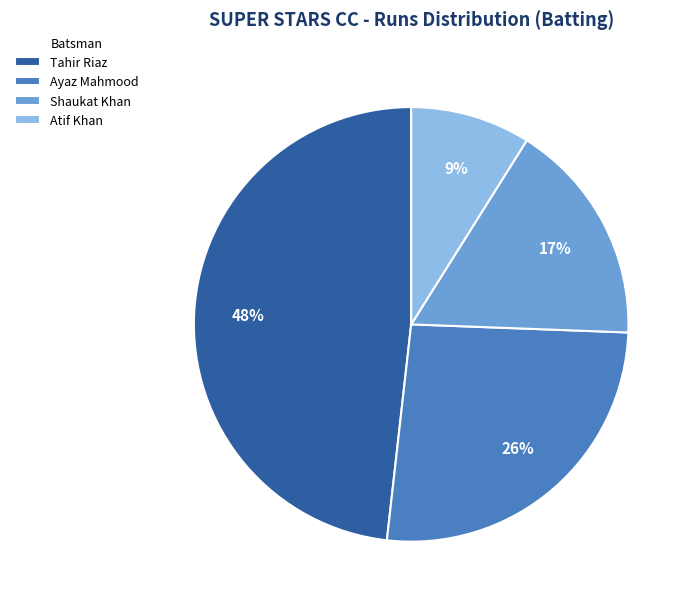

Is there any slice that represents more than half of the pie?

No